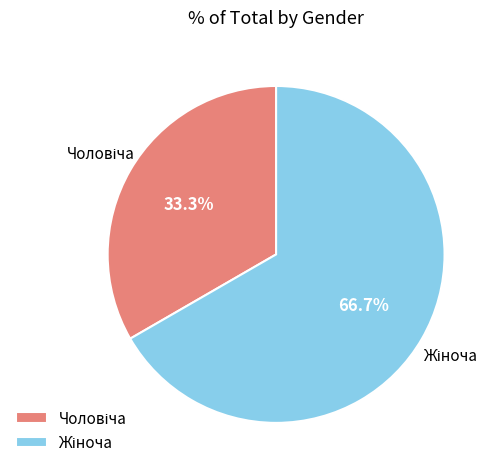

Does any single category account for the majority?

Yes